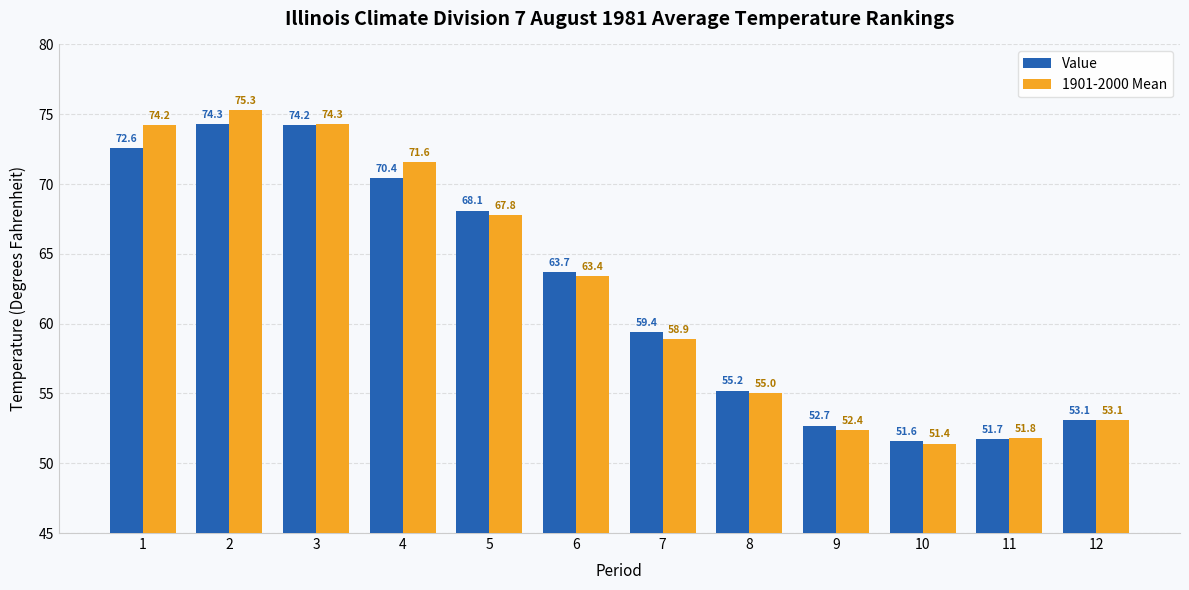

What is the difference between the maximum and minimum values in the Value series?

22.7